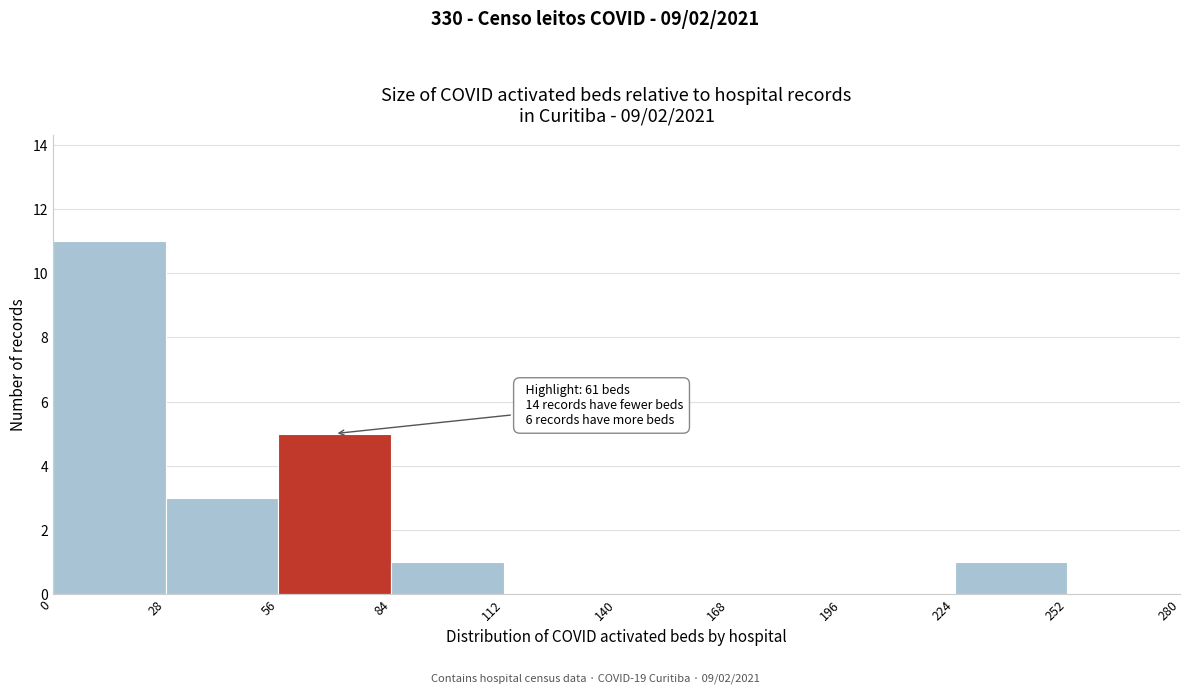

Over which range of the x-axis is the bar tallest?

0 to 28